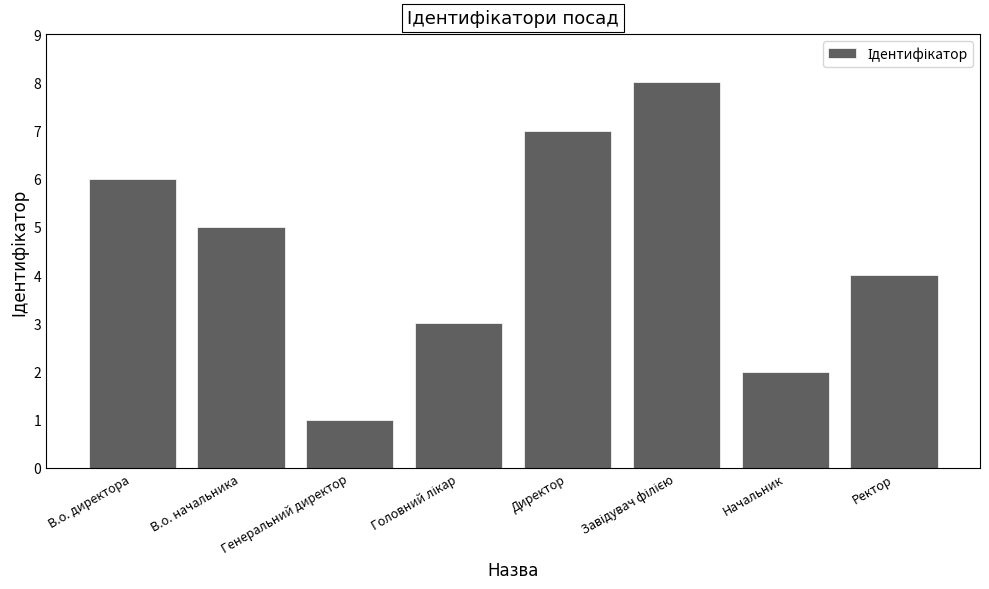

How many data points does each series have?

8